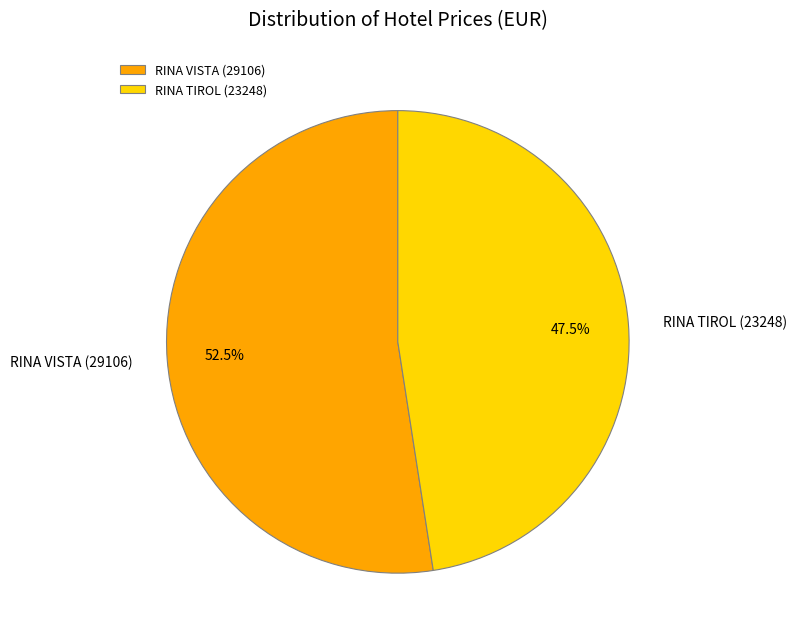

What percentage do RINA TIROL (23248) and RINA VISTA (29106) together represent?

100.0%